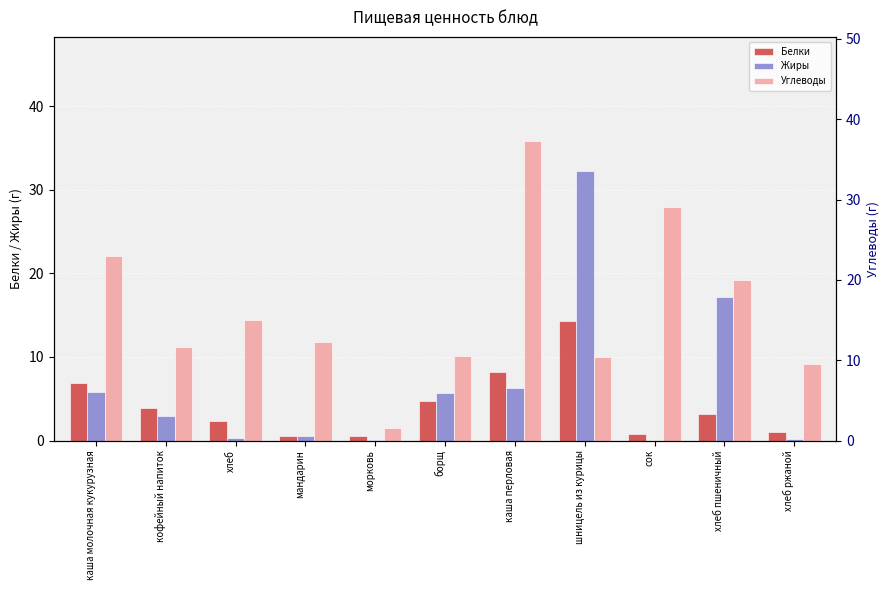

What is the spread (max minus min) of values at сок?

28.0